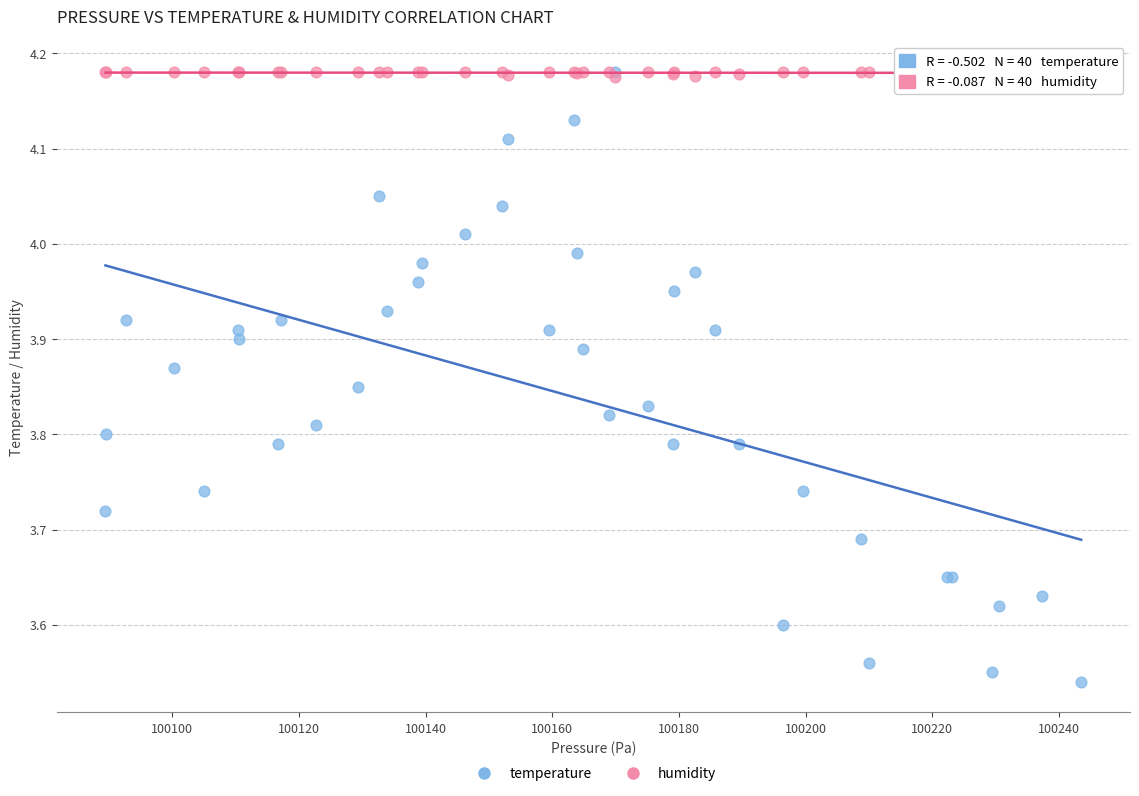

Which series has the largest Y range (max minus min)?

temperature